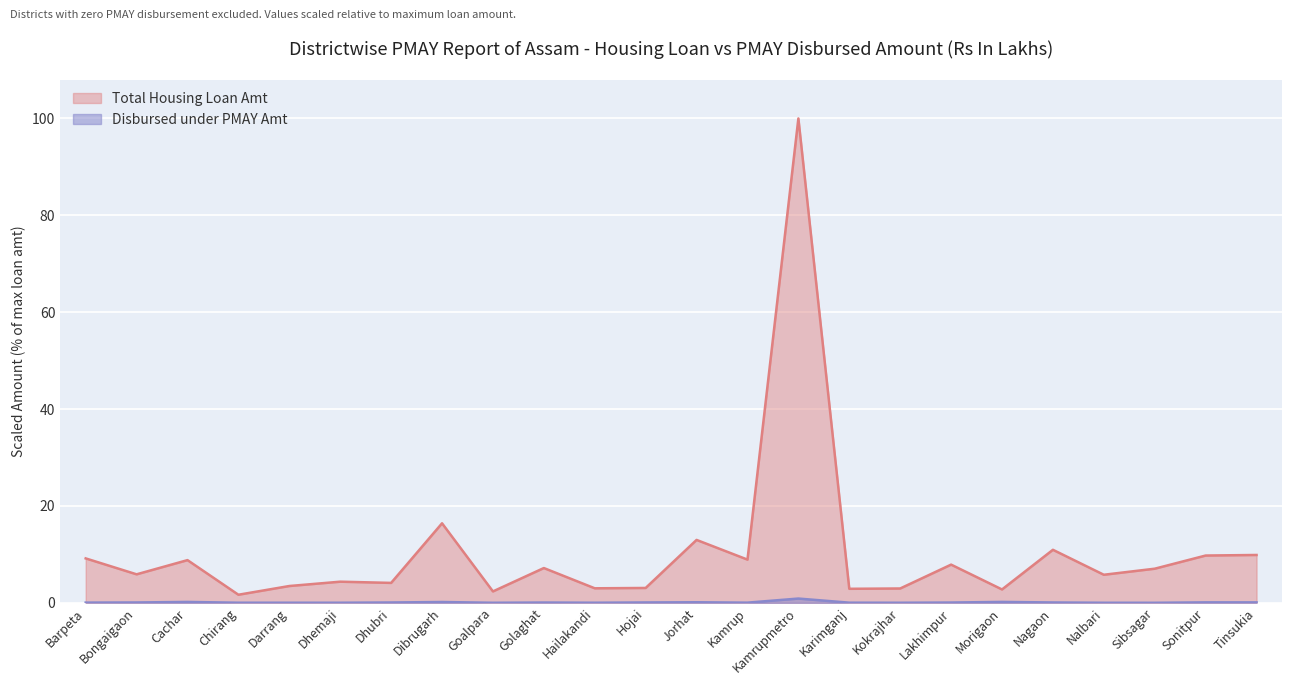

True or false: Total Housing Loan Amt and Disbursed under PMAY Amt cross at least once.

False